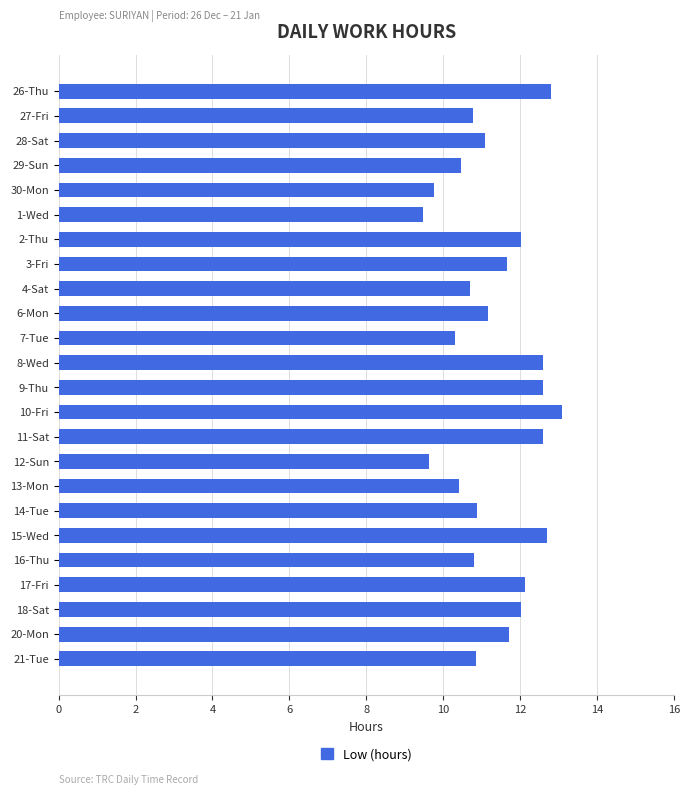

The chart shows a value of 7.9 at 26-Thu. True or false?

False